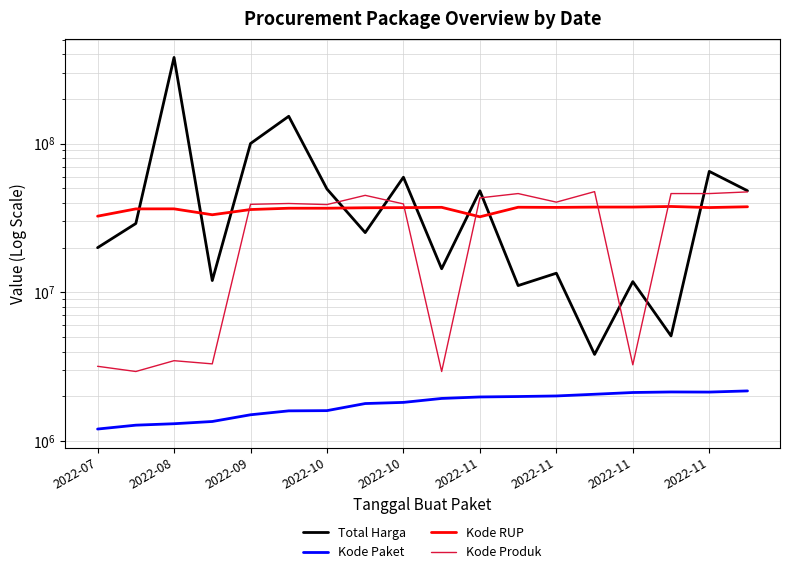

What value does the Kode Paket series have at 2022-11, to the nearest 100?

2135700